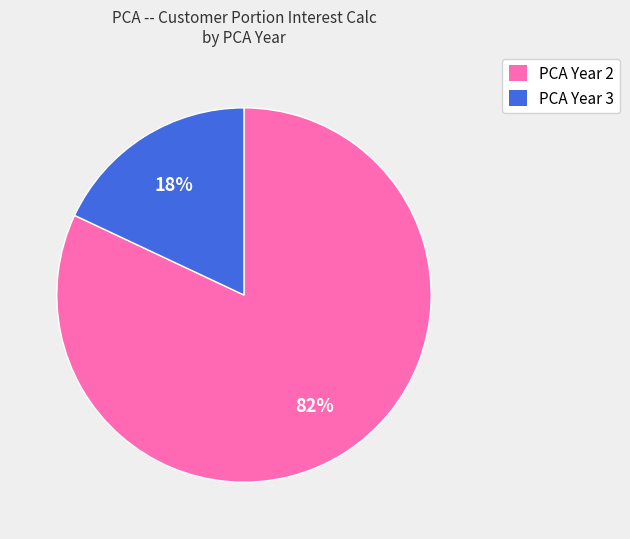

Is there a majority slice in this chart?

Yes